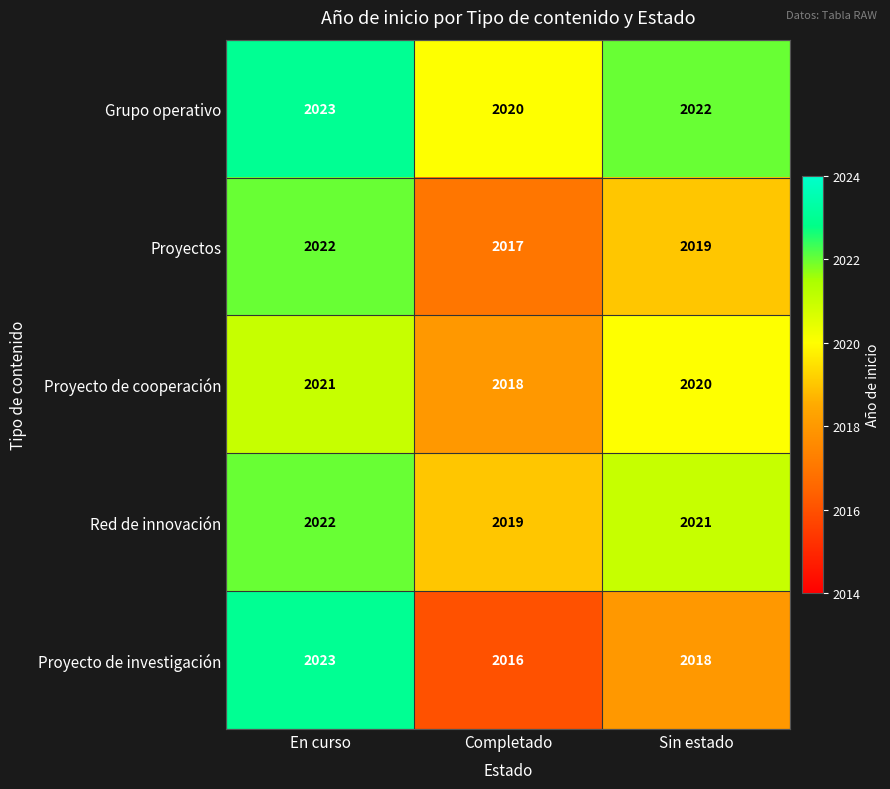

At Sin estado, list the series in order from smallest to largest.

Proyecto de investigación, Proyectos, Proyecto de cooperación, Red de innovación, Grupo operativo